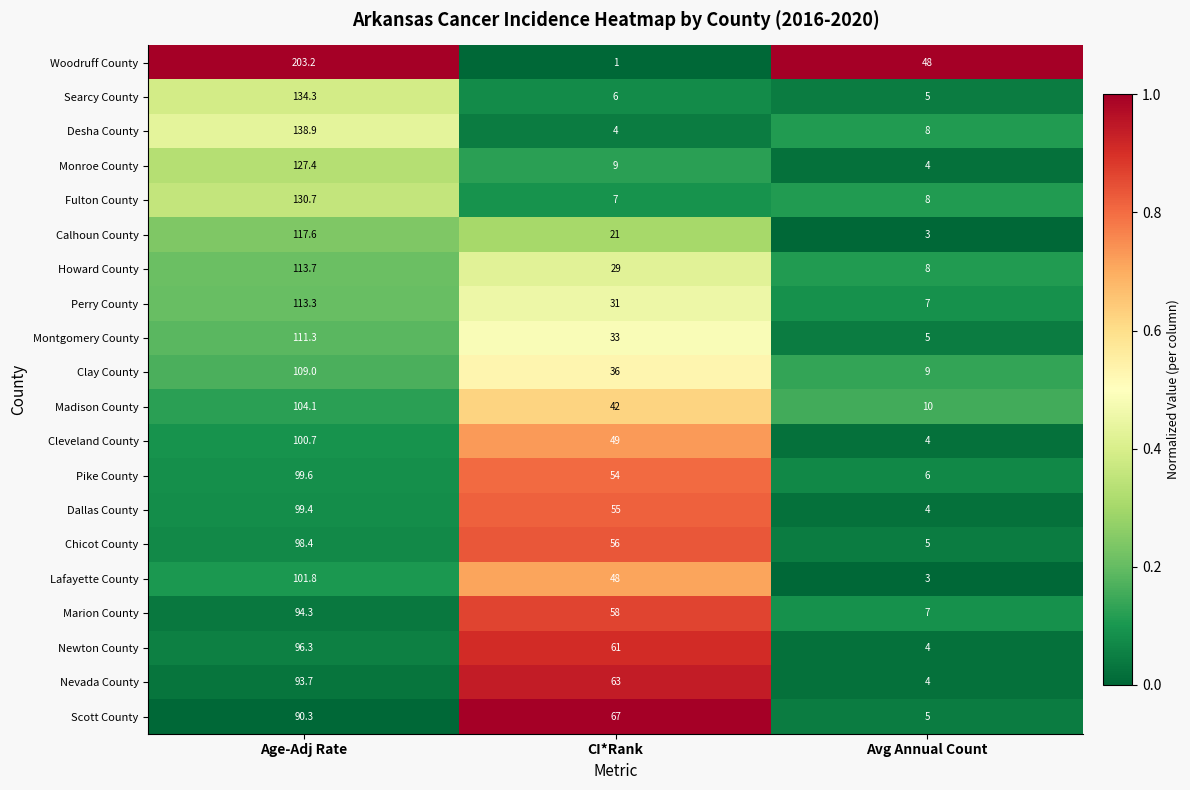

True or false: Newton County has a value of 61.0 at CI*Rank.

True